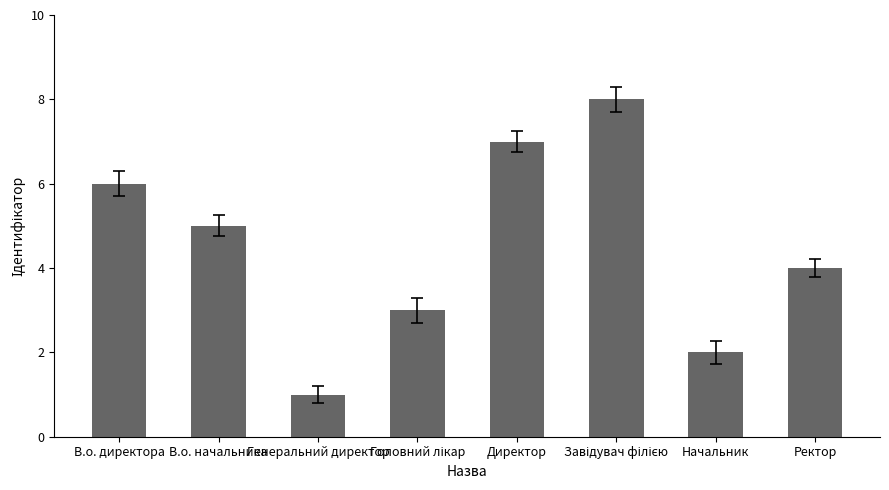

Approximately how many times larger is the value at В.о. начальника compared to Начальник?

2.5